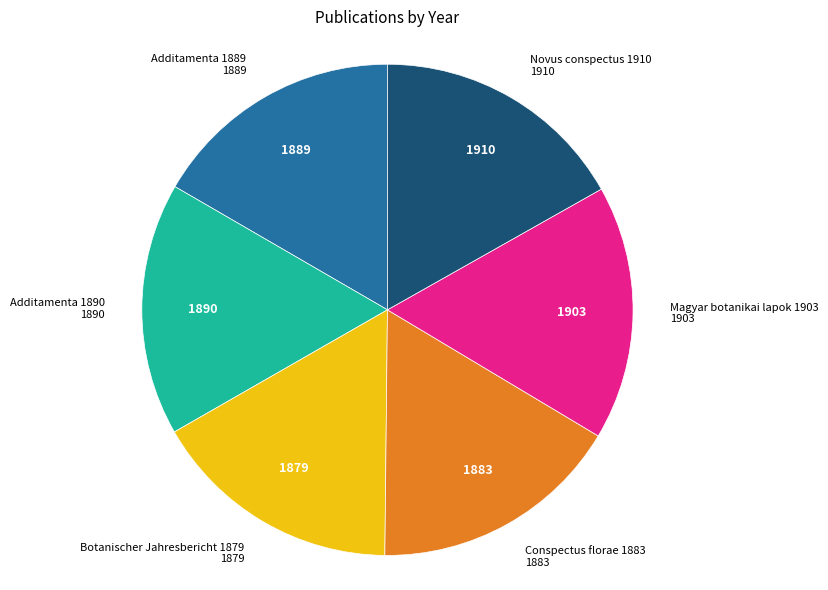

Does any single category account for the majority?

No